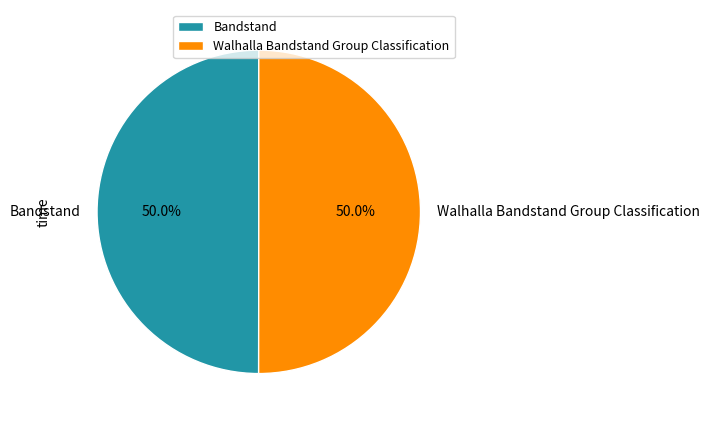

Approximately how many times larger is the value at Walhalla Bandstand Group Classification compared to Bandstand?

1.0